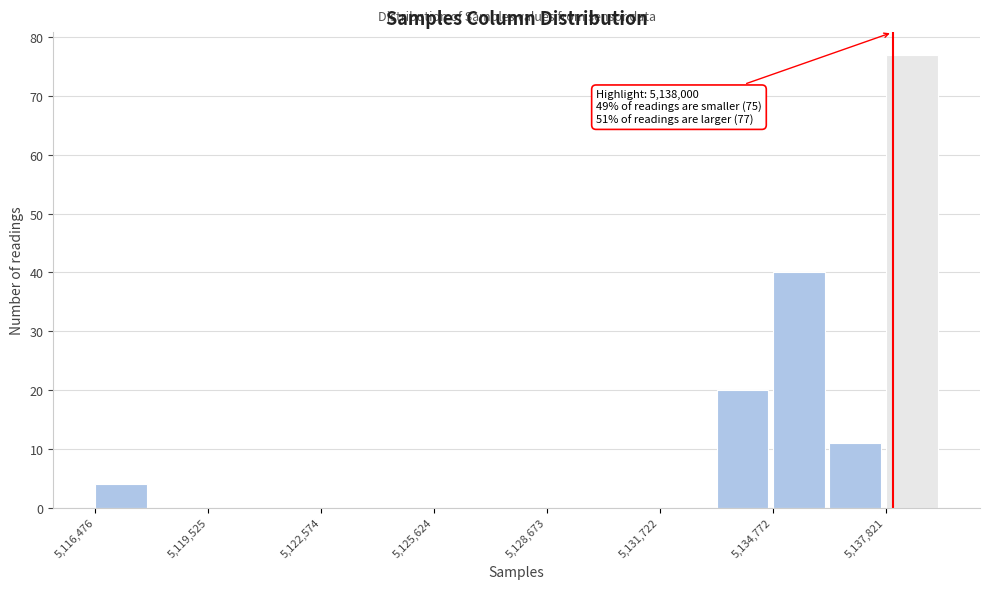

Read against the x-axis, roughly where is the centre of the tallest bar?

5138500